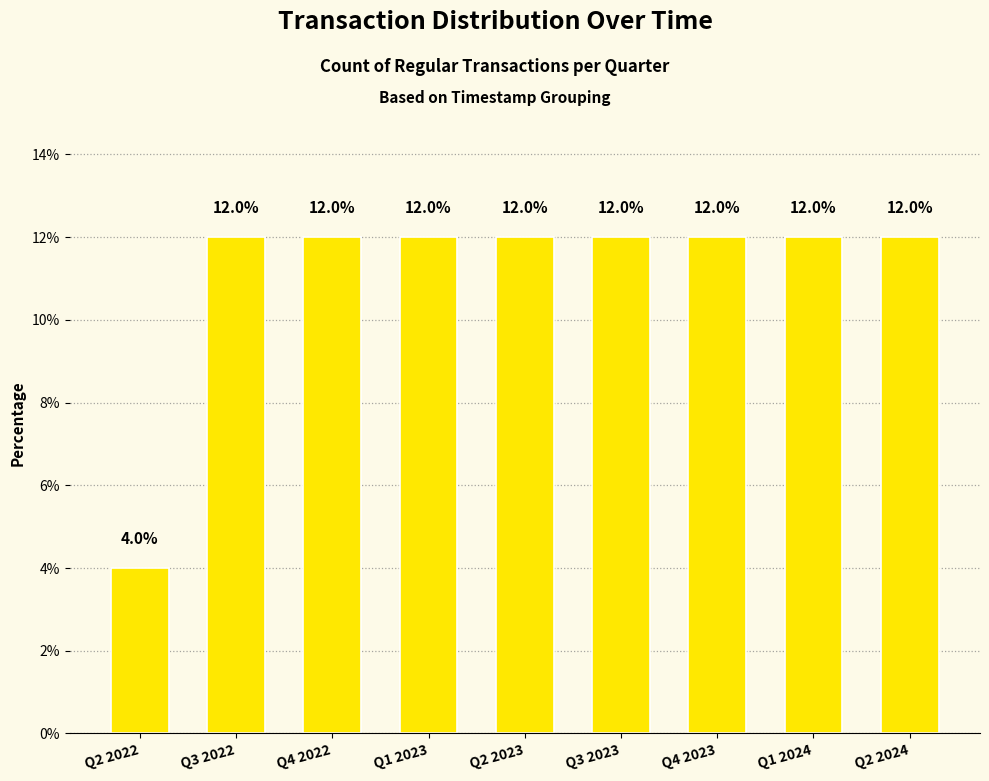

What is the minimum value shown in the chart?

4